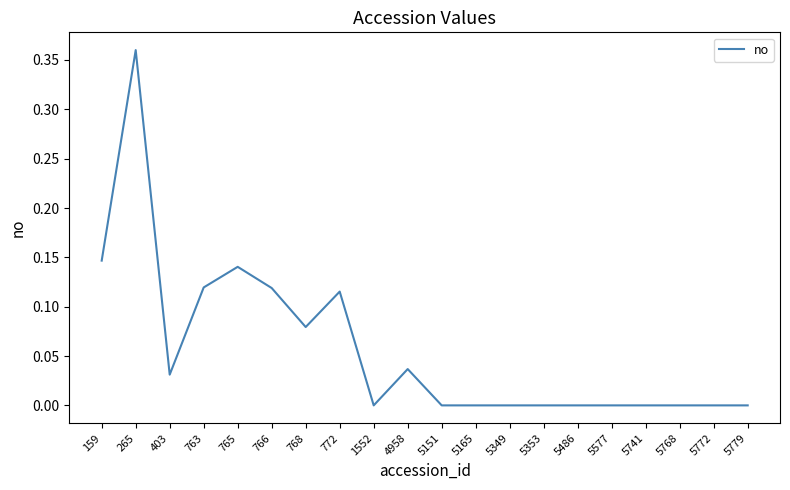

What is the change in value from 772 to 5741?

-0.1